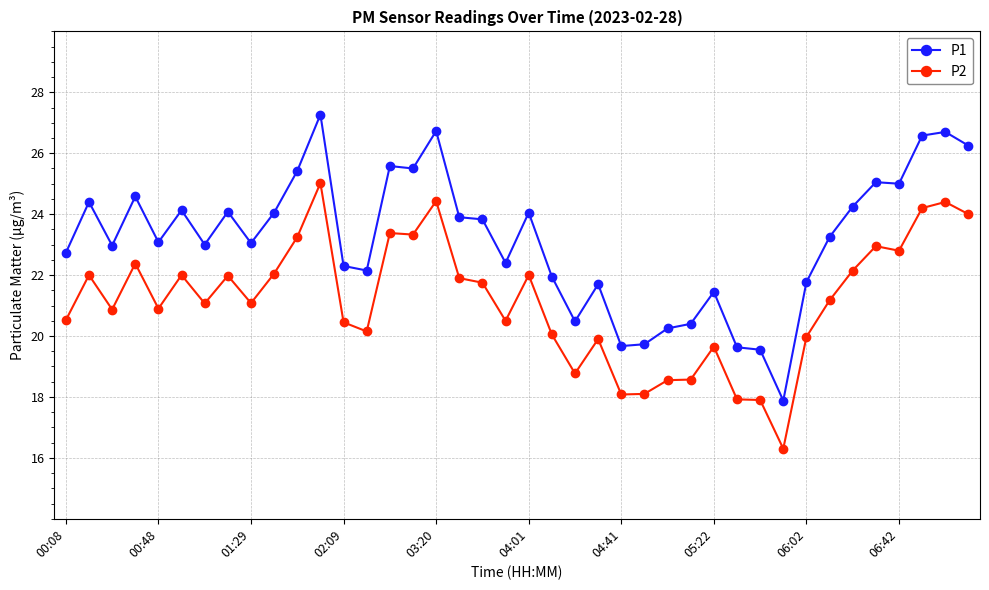

What is the maximum value for P2?

25.0